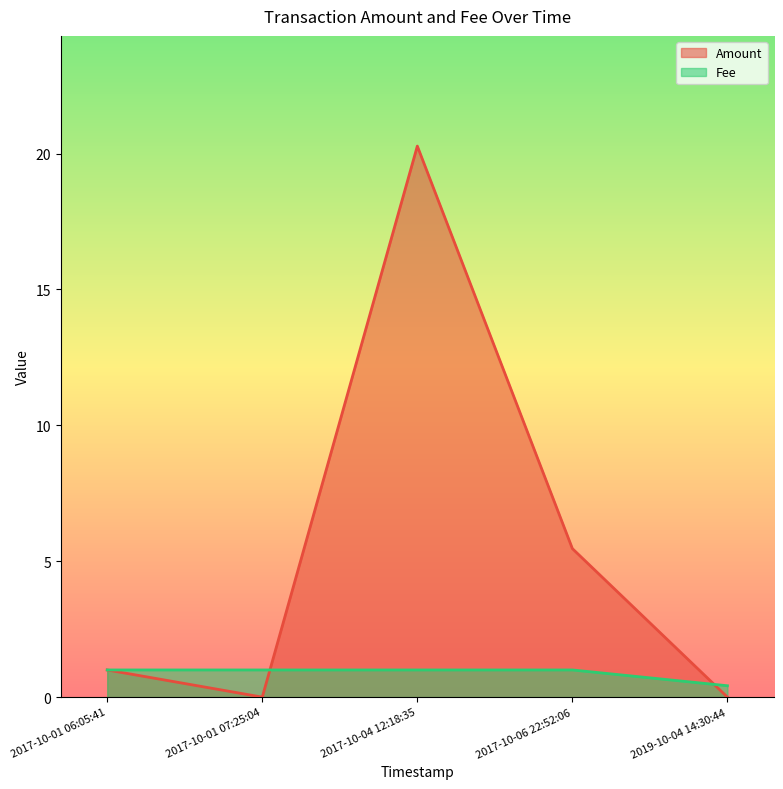

True or false: Fee has a value of 0.4 at 2019-10-04 14:30:44.

True